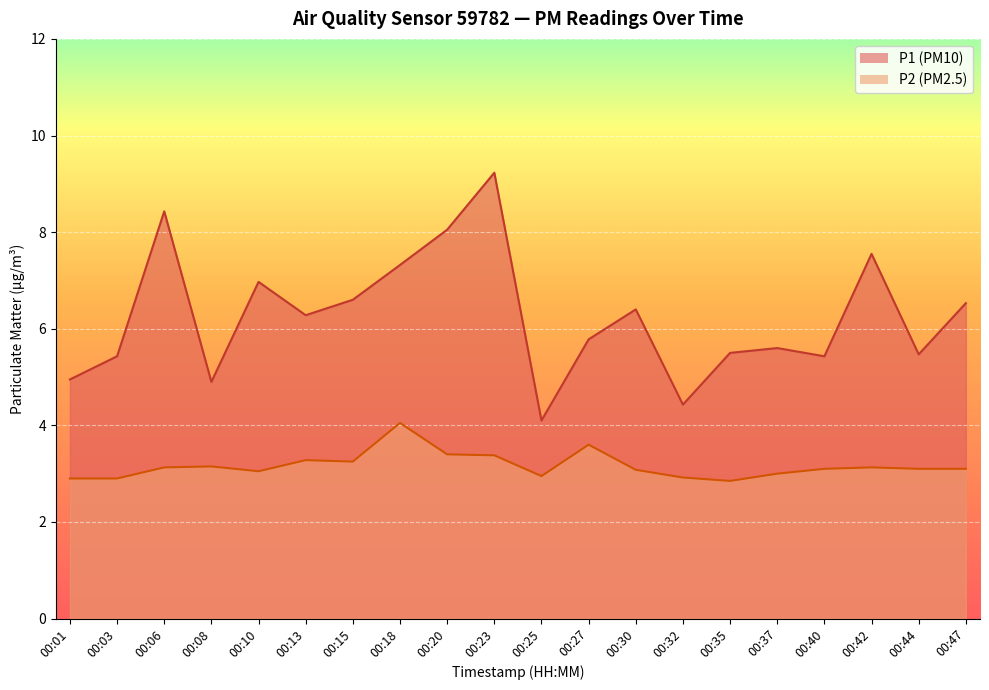

What is the difference between the P1 values at 00:40 and 00:35?

0.1